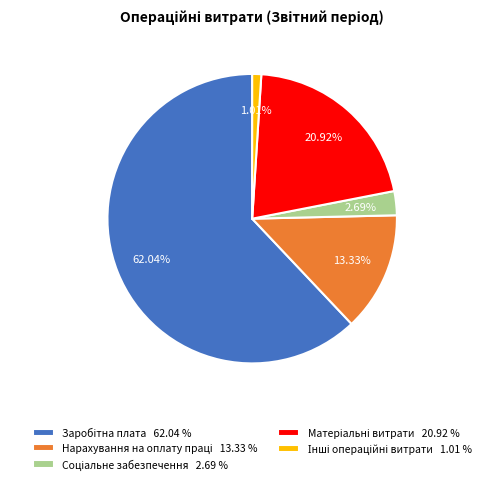

Is there a majority slice in this chart?

Yes